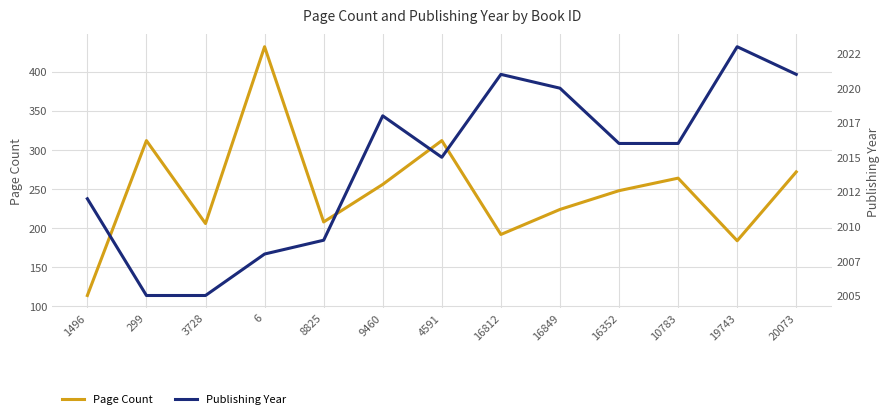

Does the chart display data point markers on the line(s)?

No